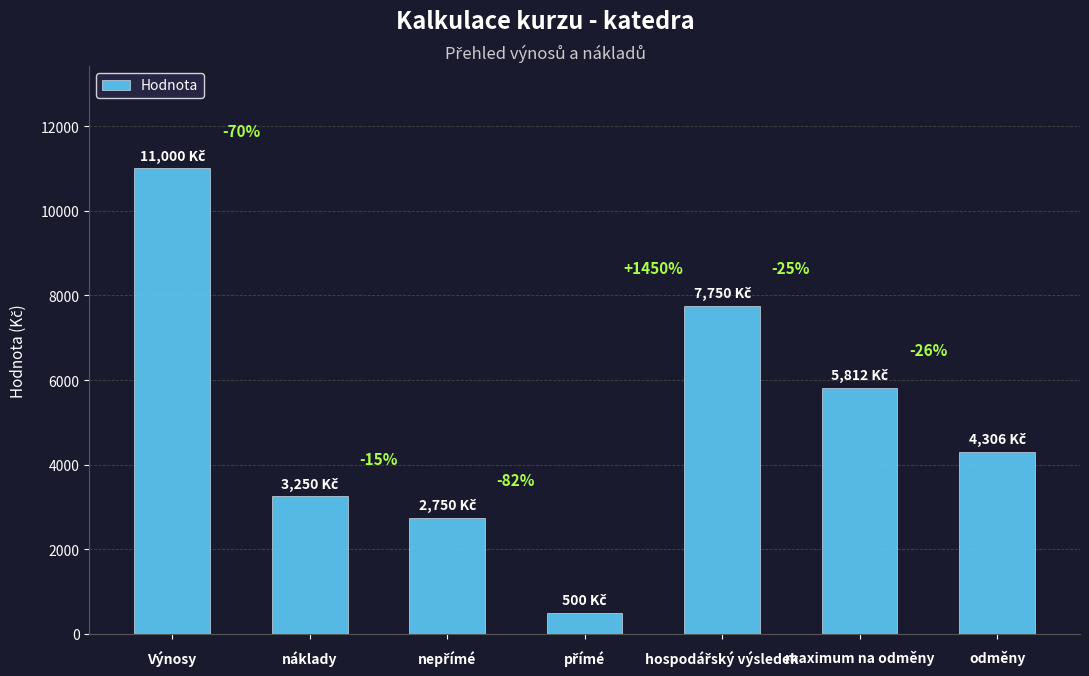

What is the label of the 1st bar from the left?

Výnosy